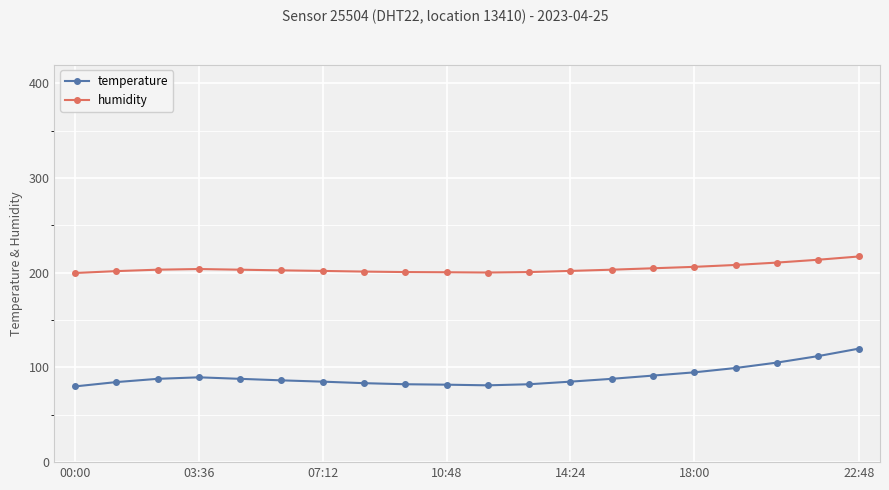

Which series has the largest total across all categories?

humidity